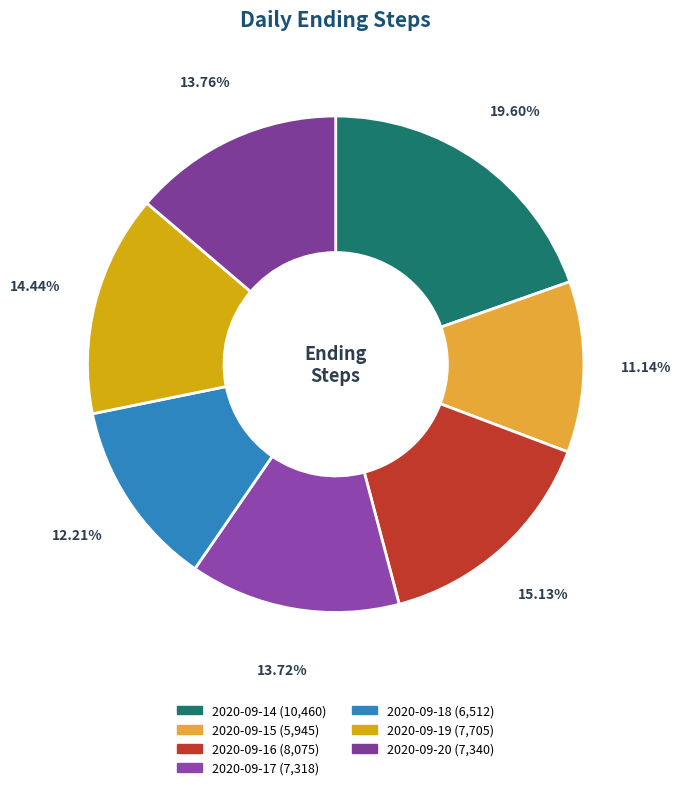

Does 2020-09-16 represent more than half of the total?

No